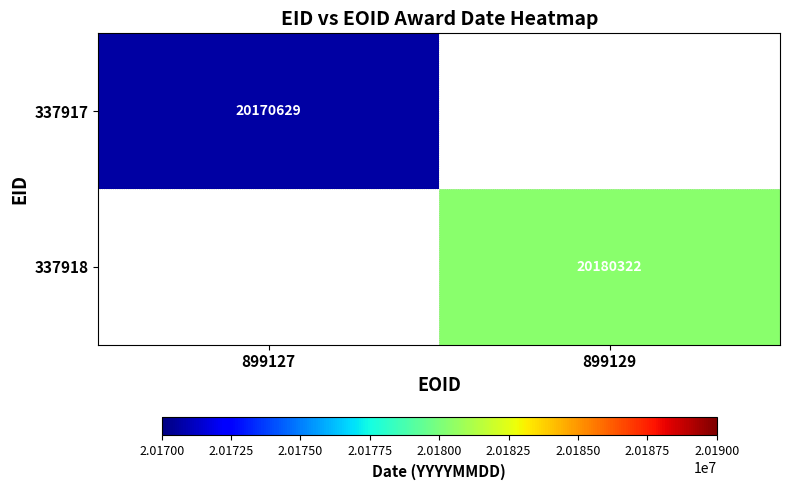

How many distinct data groups are displayed?

2